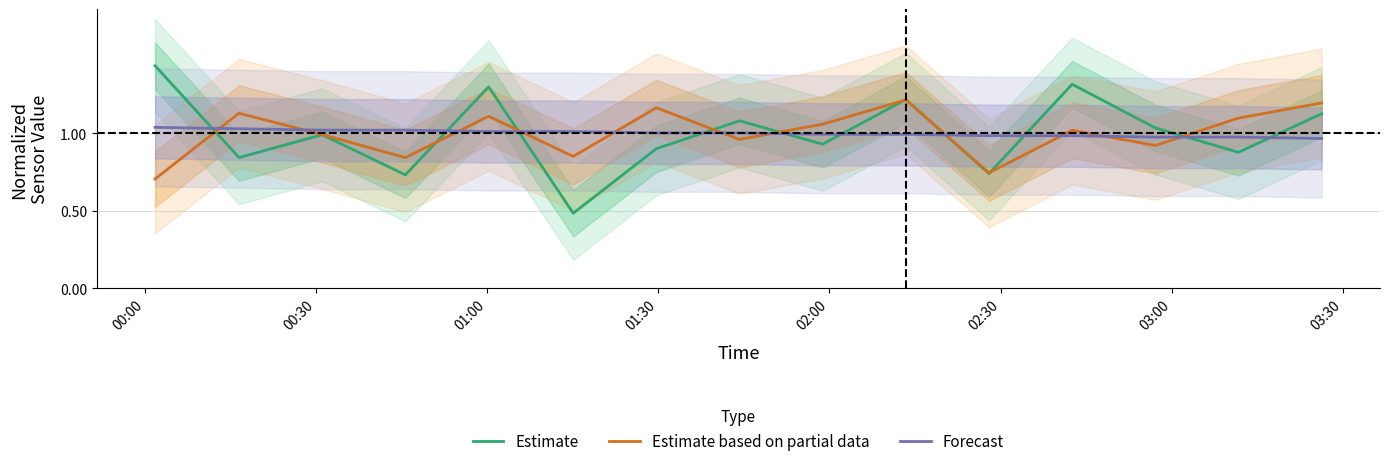

How many lines are shown in the chart?

3